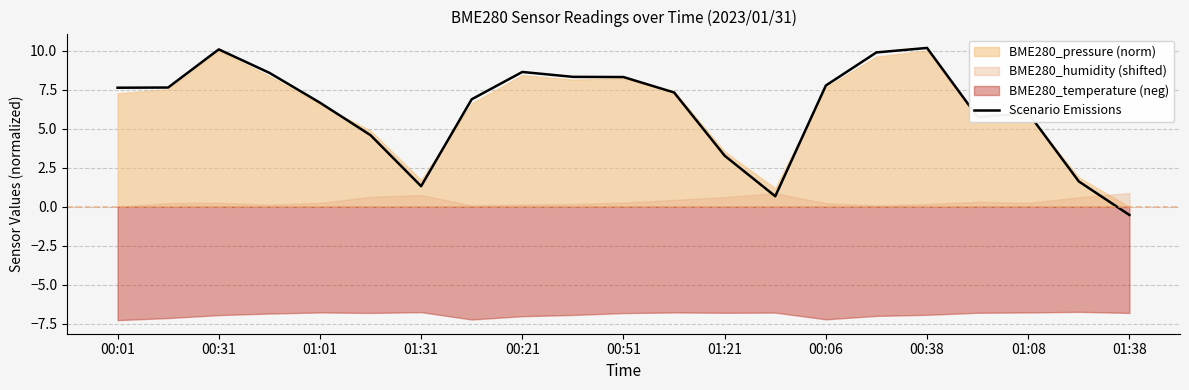

The Scenario Emissions series shows 1.3 at 01:21. True or false?

False